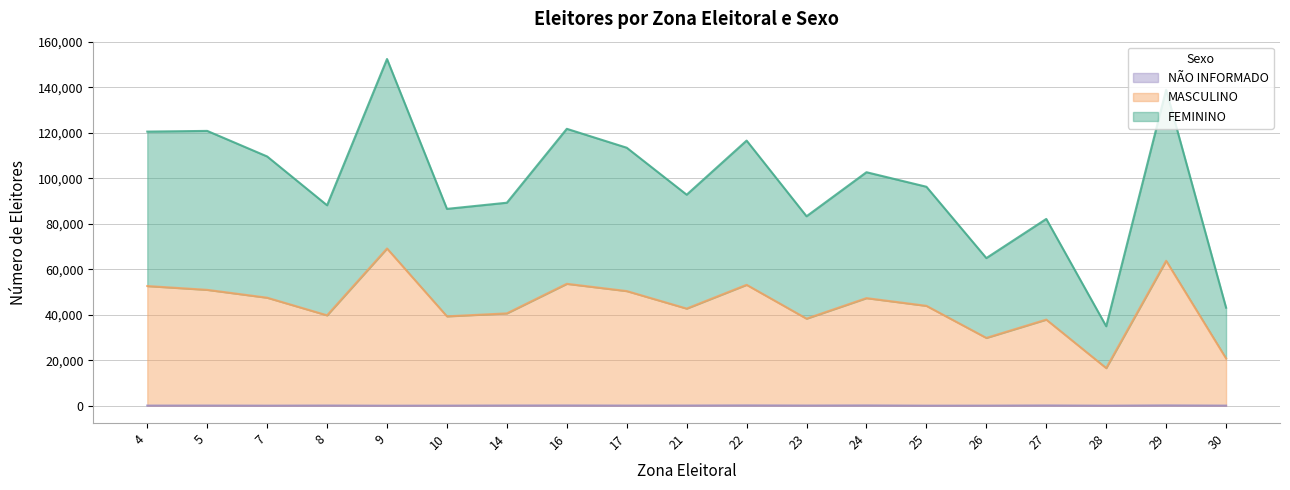

How many data points in NÃO INFORMADO are above 77?

9